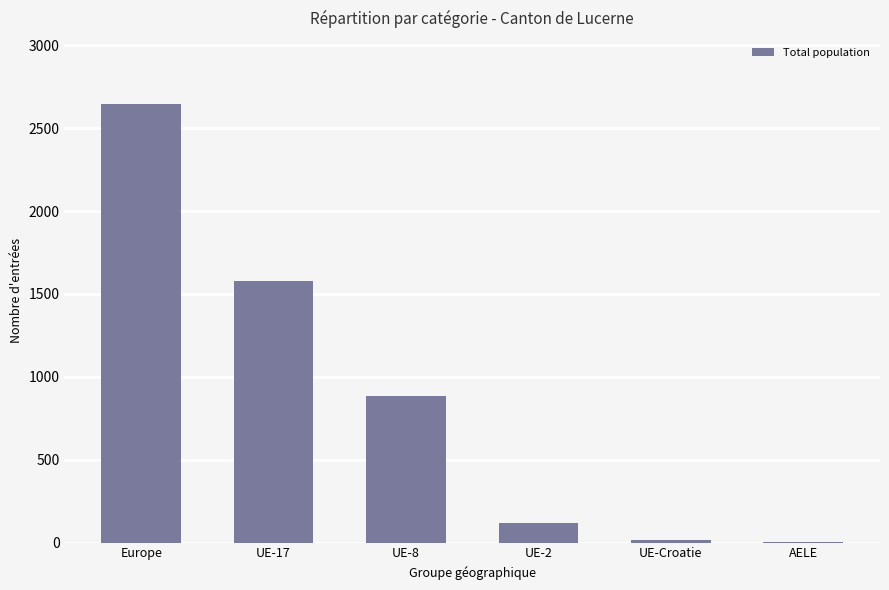

What is the sum of the values at UE-Croatie and UE-17?

1594